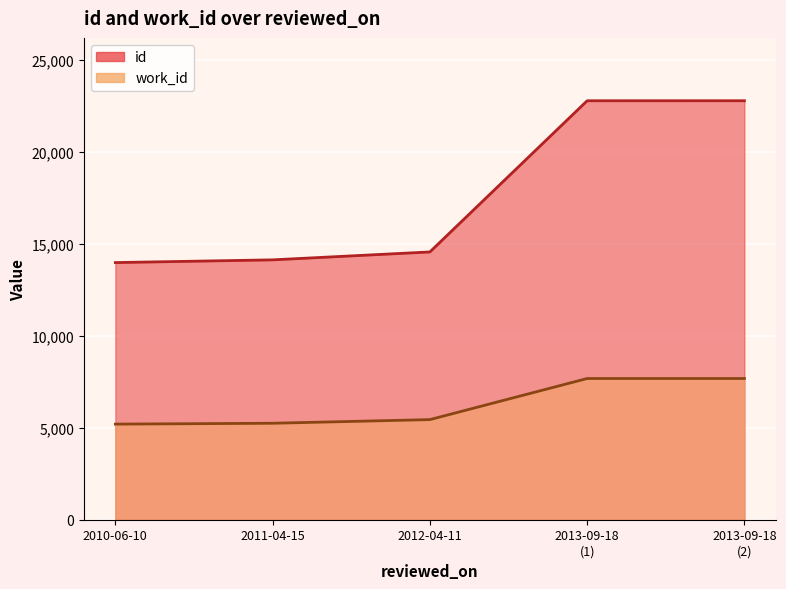

Read the id value at 2013-09-18 (2).

22778